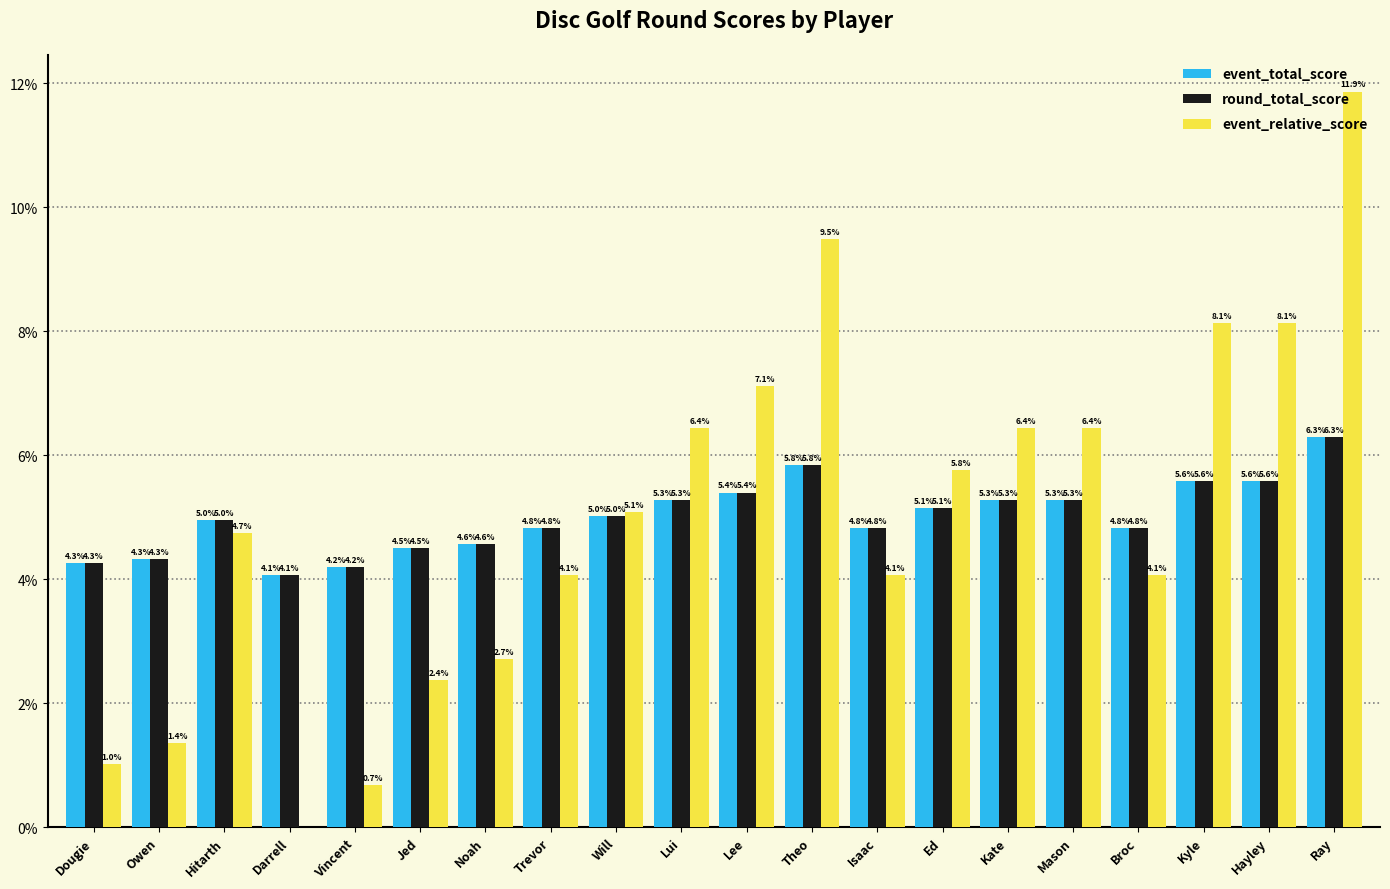

True or false: event_relative_score has a value of 8.1 at Hayley.

True